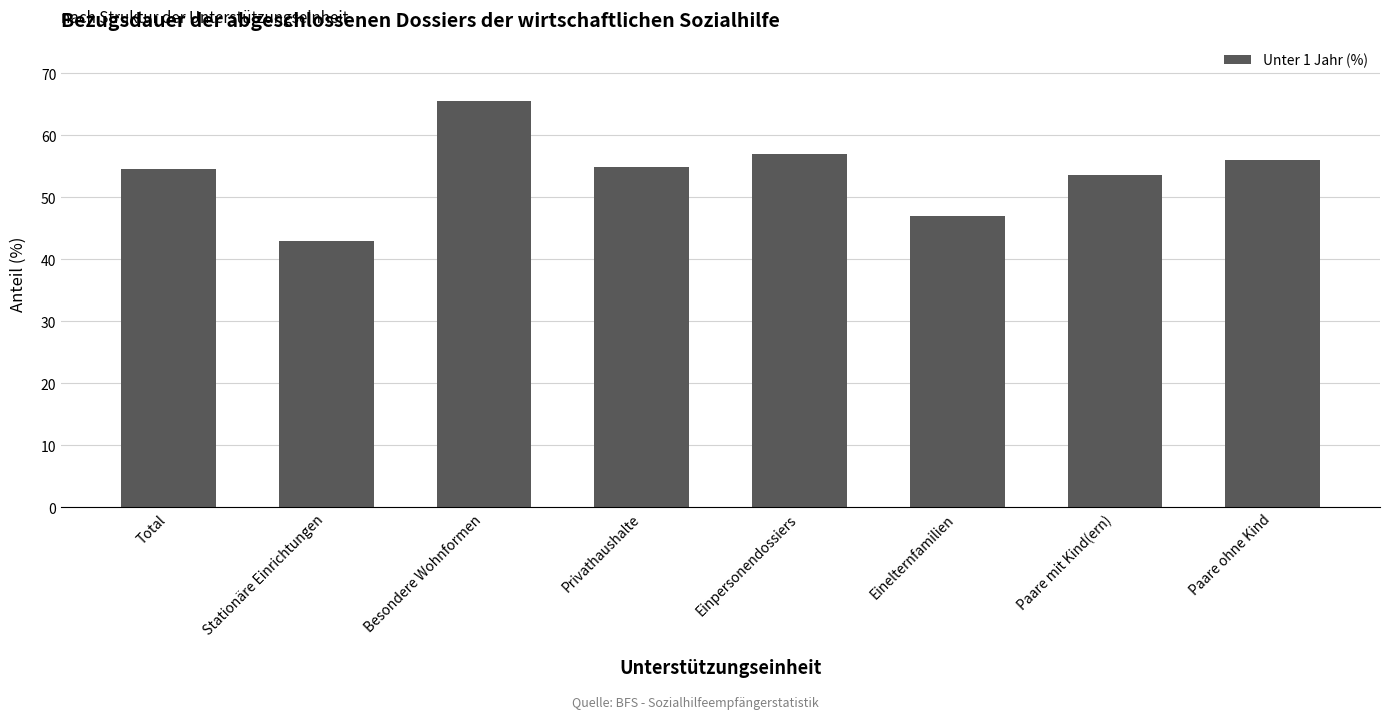

What is the difference between the maximum and minimum values?

22.5